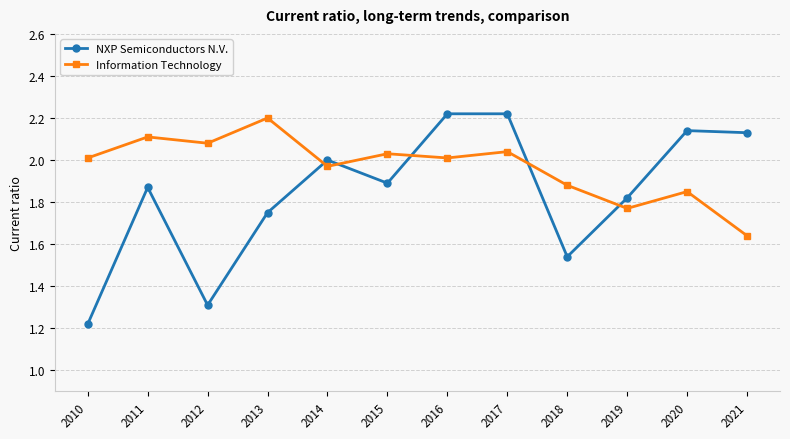

The Information Technology series shows 2.8 at 2016. True or false?

False